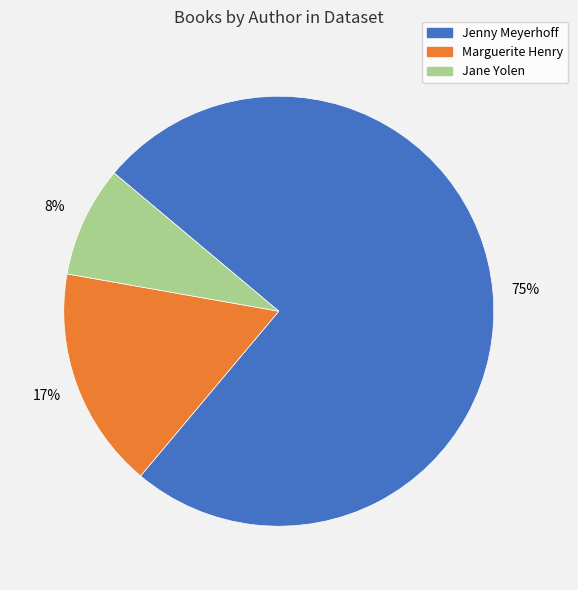

To the nearest percent, what percentage of the pie is Marguerite Henry?

17%